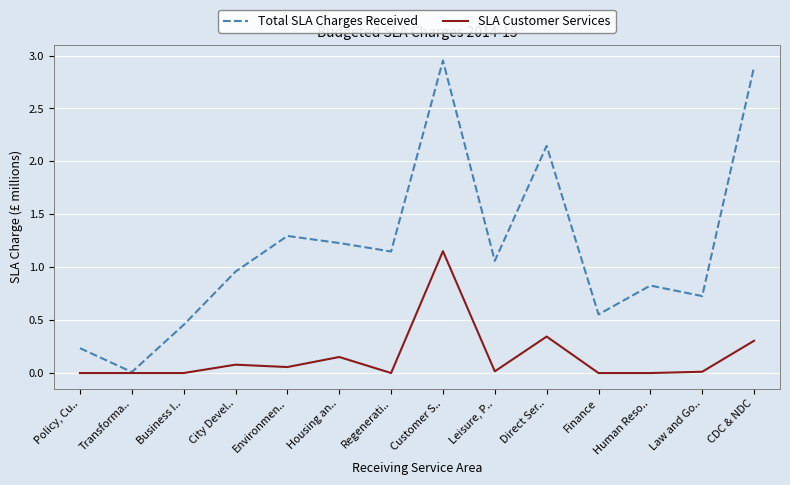

Which series has the largest total across all categories?

Total SLA Charges Received